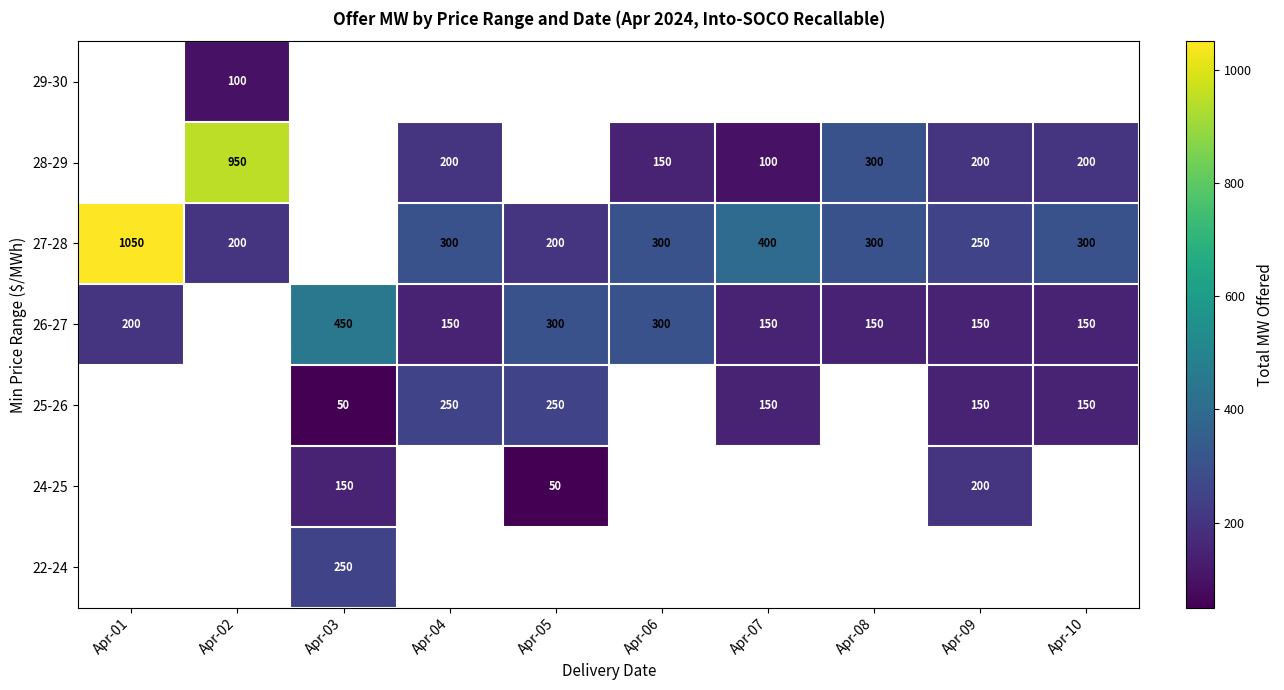

Is it true that 28-29 equals 90 at Apr-10?

False